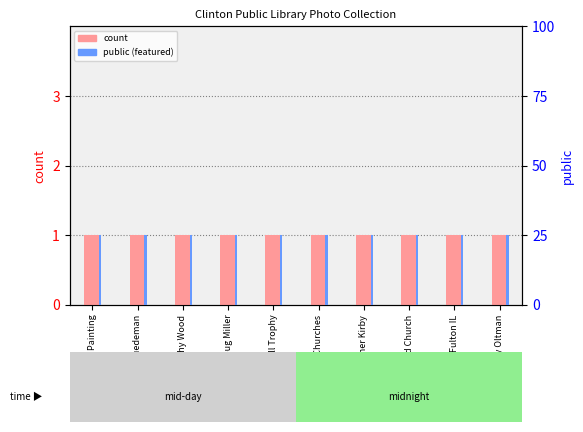

What value does the count series have at Curtis Painting?

1